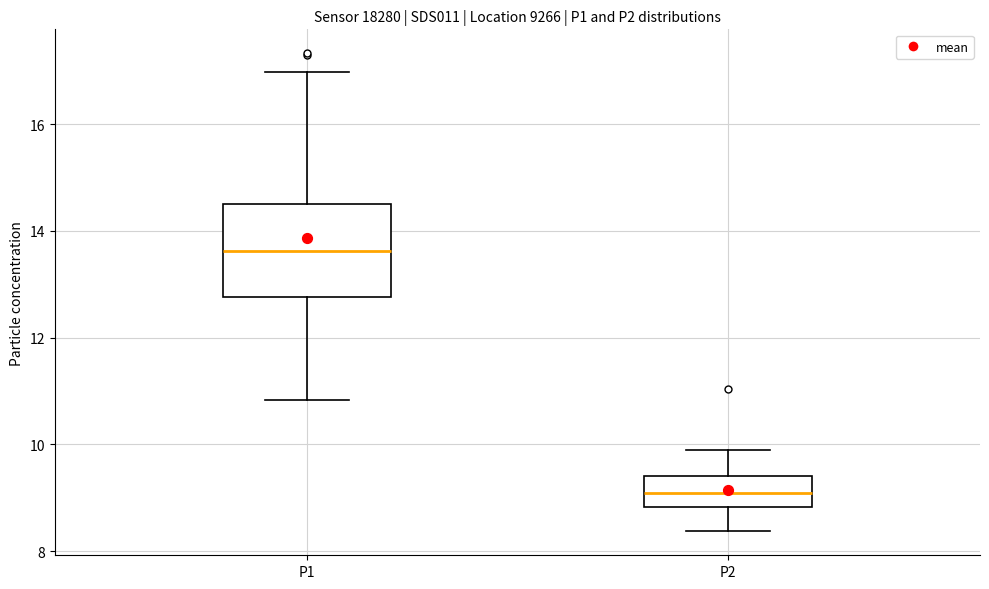

Which box has the highest median line?

P1